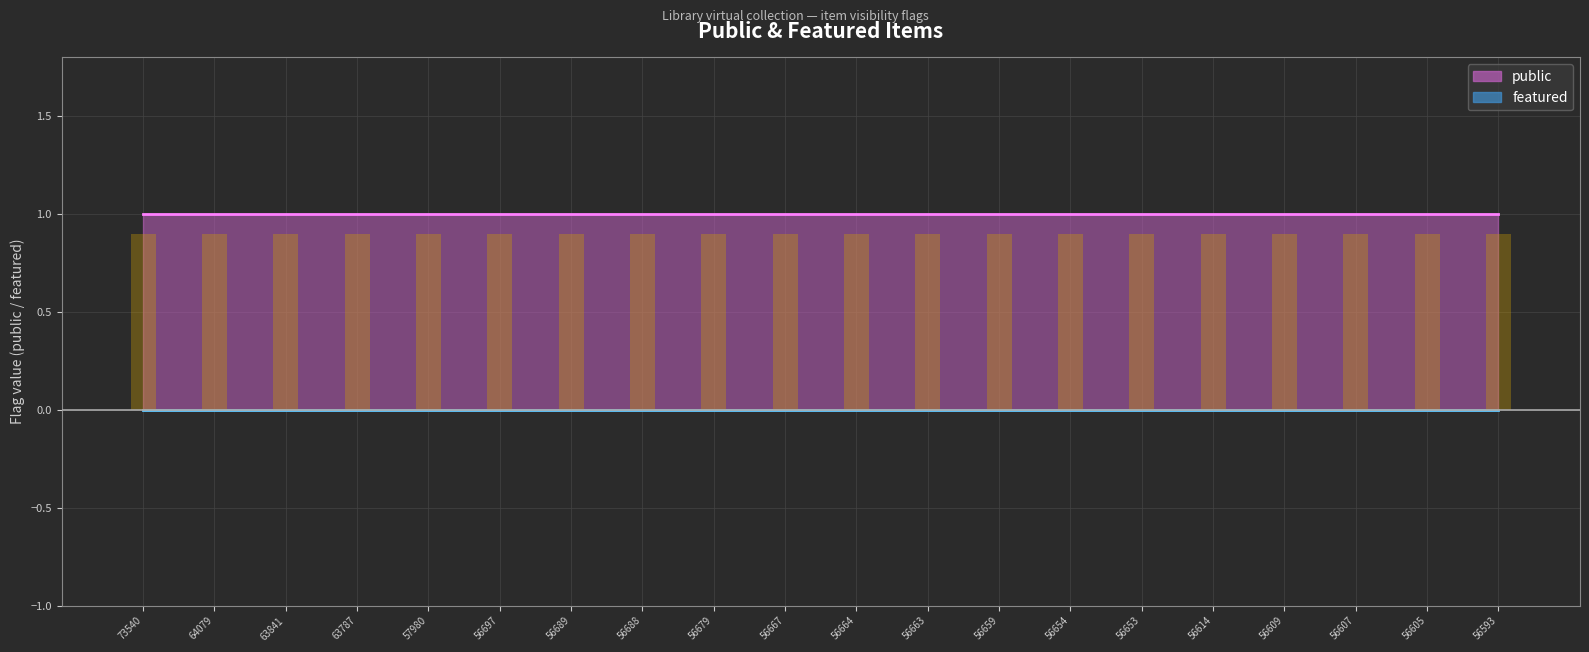

At 56614, list the series in order from largest to smallest.

public, featured